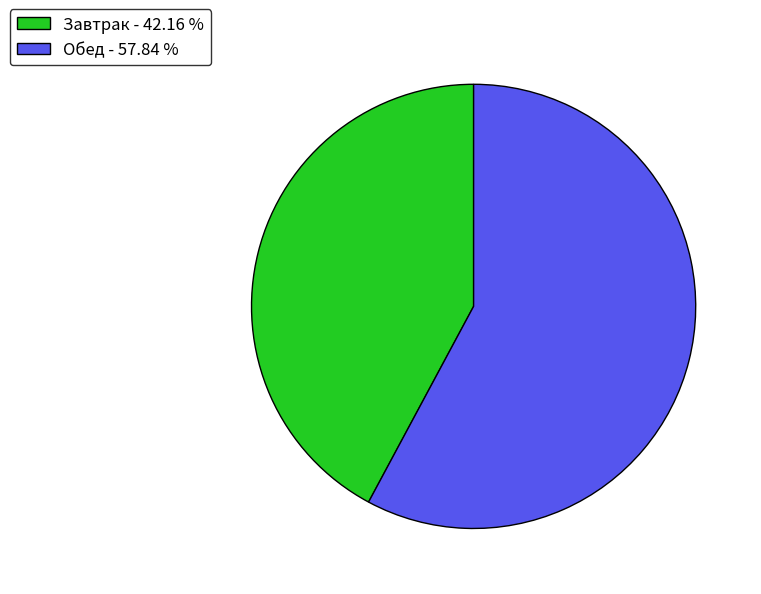

Is Обед the majority of the pie?

Yes